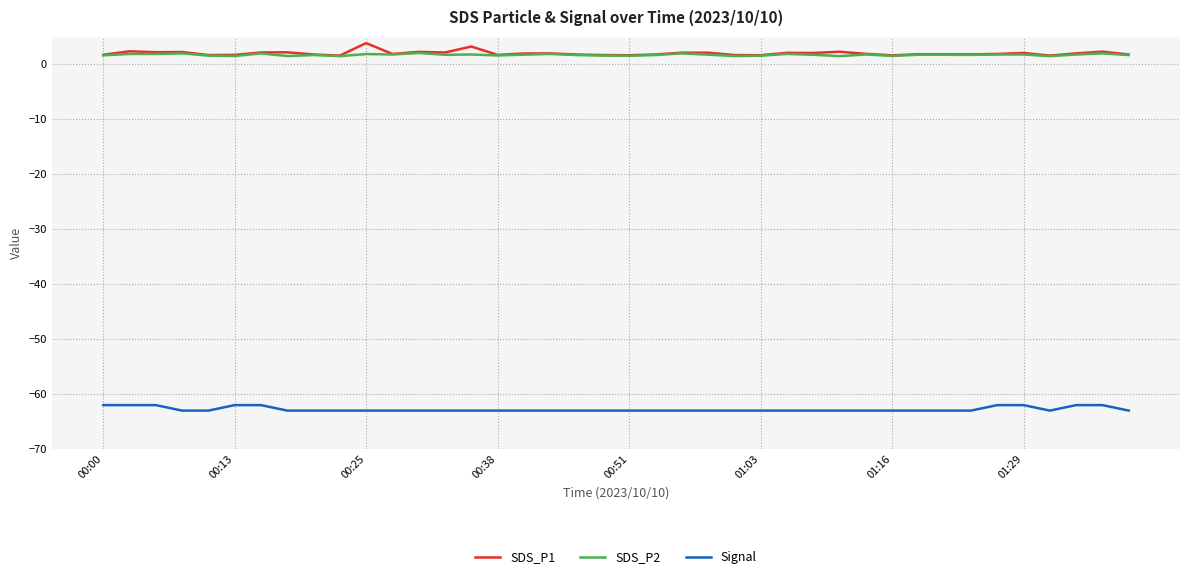

True or false: SDS_P2 and Signal intersect in this chart.

False